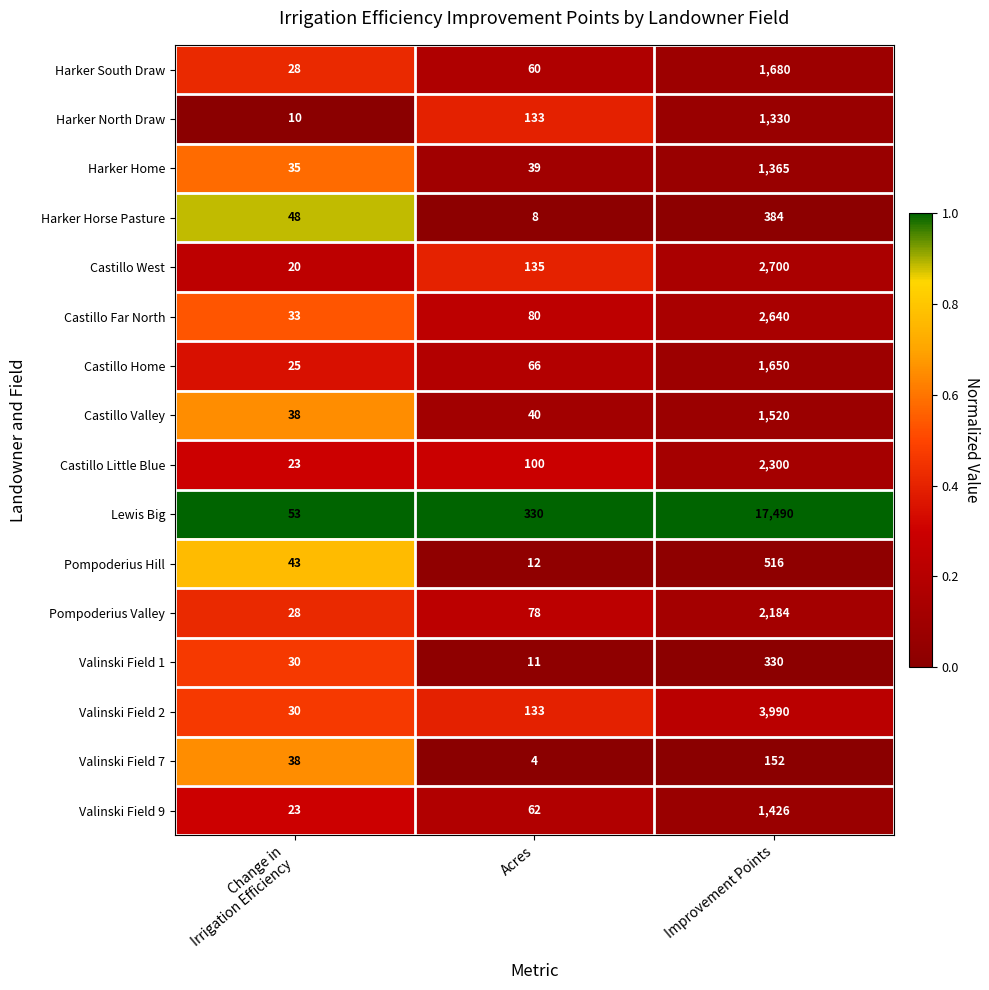

What is the approximate value of Harker Horse Pasture at Improvement Points, to the nearest 50?

400